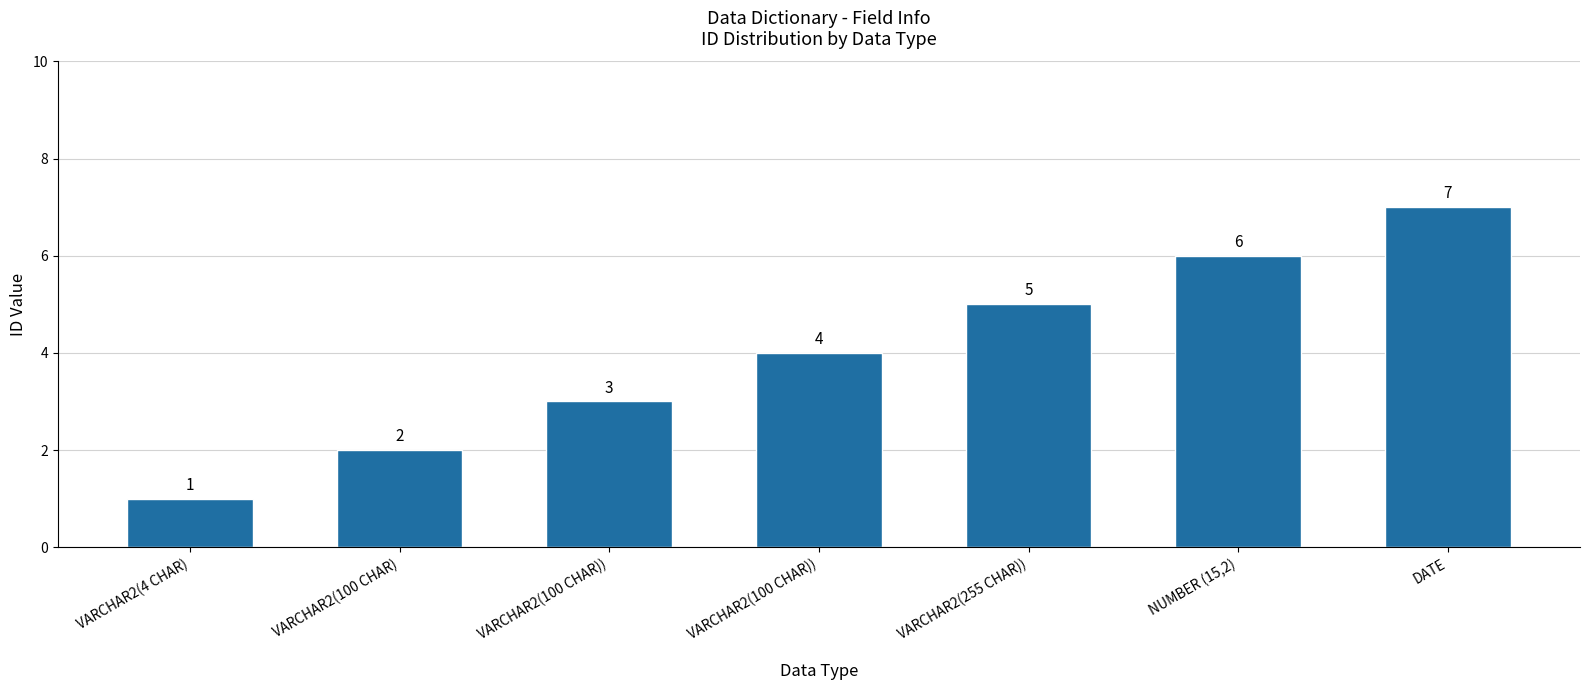

How many bars are there in total?

7